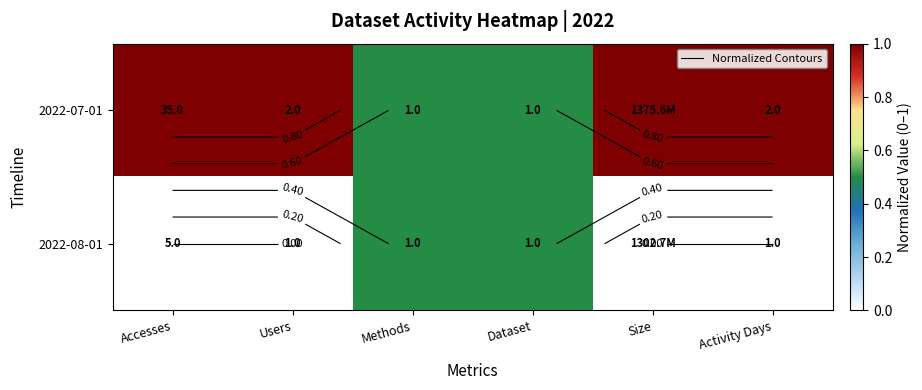

Which series has the largest total across all categories?

2022-07-01